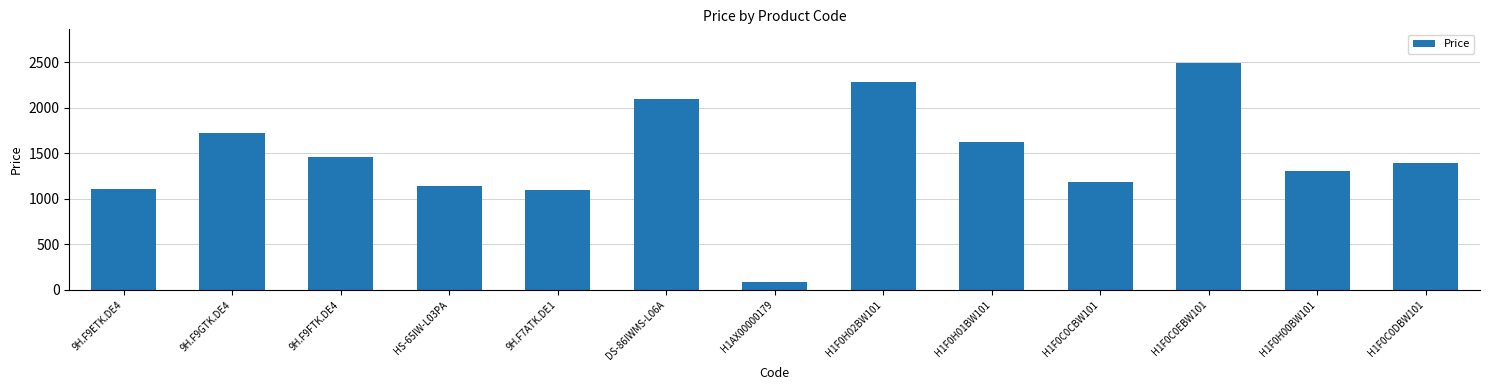

Which category has the highest value across all series?

H1F0C0EBW101